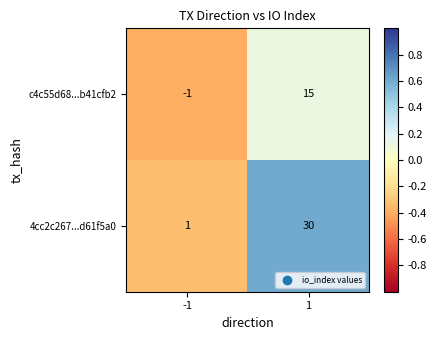

How many data points in c4c55d68...b41cfb2 are less than 15?

1